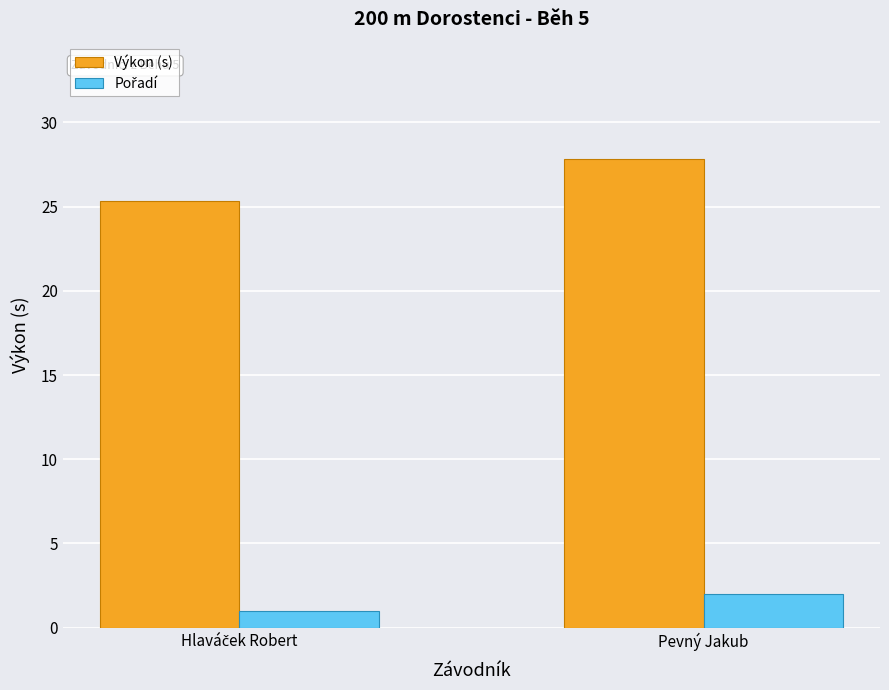

The Výkon (s) series shows 27.8 at Pevný Jakub. True or false?

True